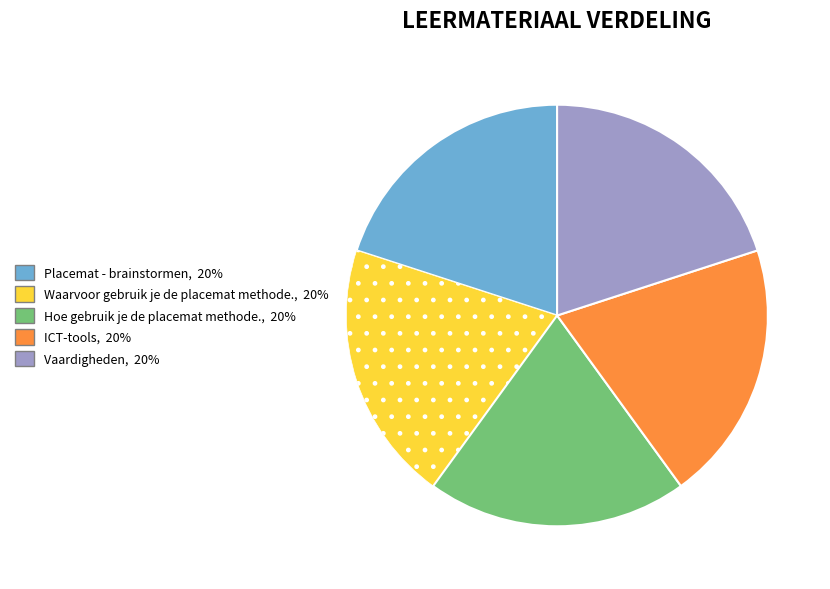

Combined, do Waarvoor gebruik je de placemat methode. and Hoe gebruik je de placemat methode. account for over 50%?

No